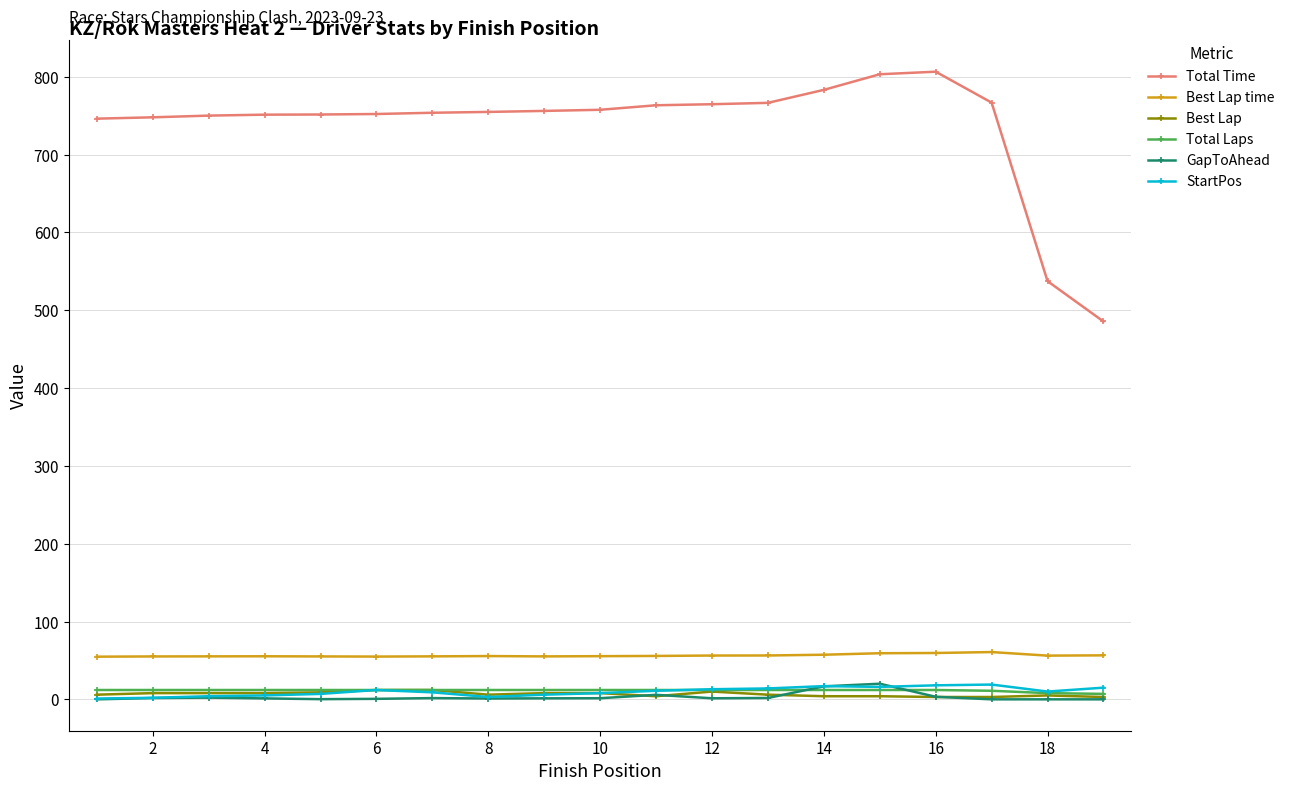

What is the difference between the maximum and second lowest values in the GapToAhead series?

20.1